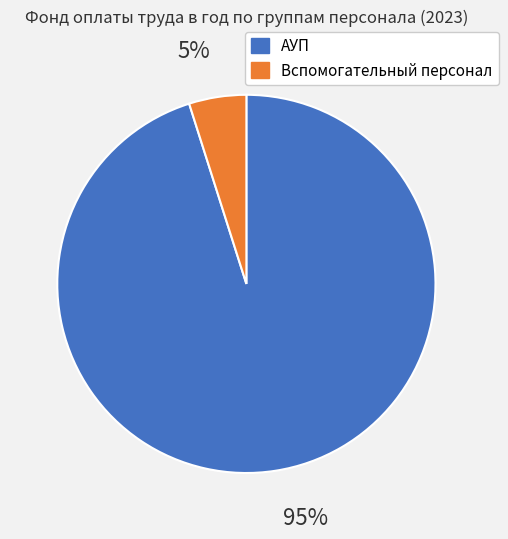

How many slices are in this pie chart?

2